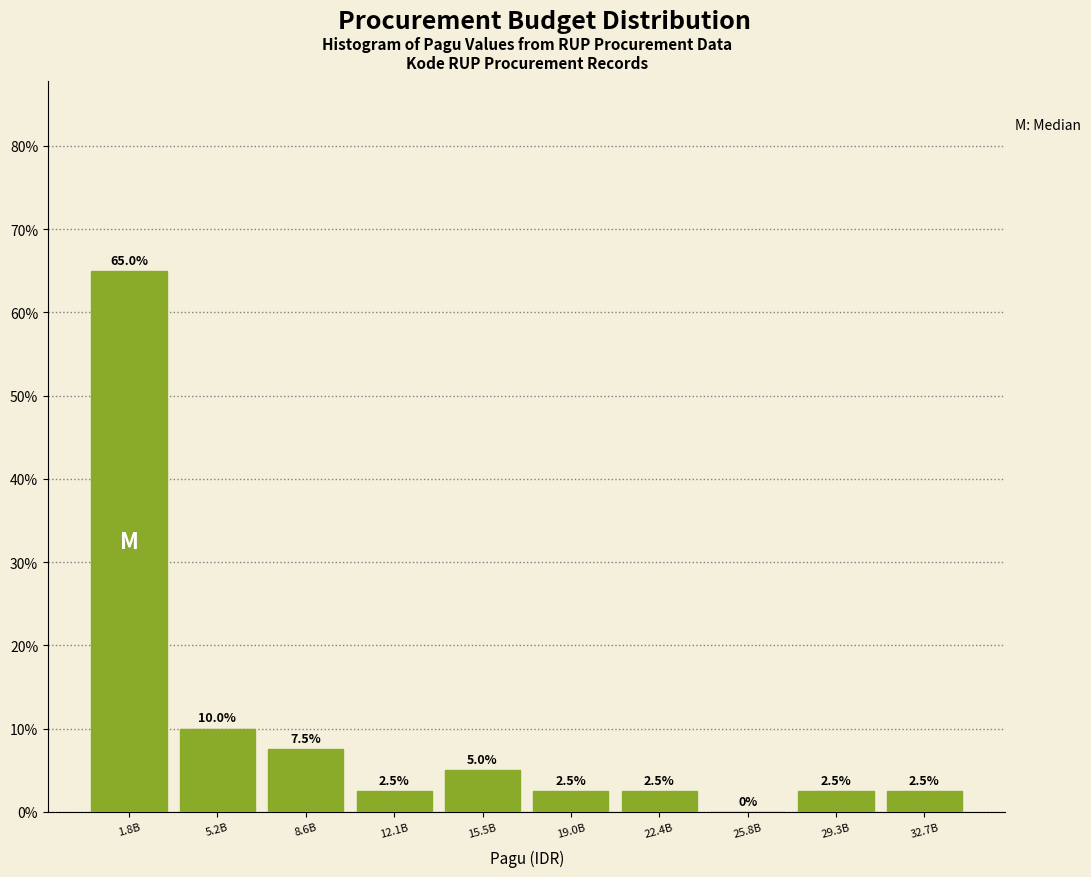

Reading left to right, list all the values displayed in this chart.

1.8B=65.0	5.2B=10.0	8.6B=7.5	12.1B=2.5	15.5B=5.0	19.0B=2.5	22.4B=2.5	25.8B=0.0	29.3B=2.5	32.7B=2.5